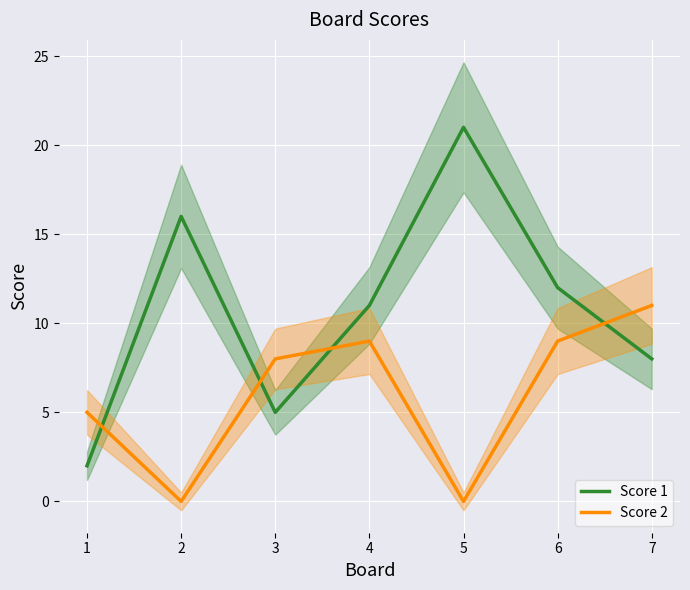

What is the total value across all series at 3?

13